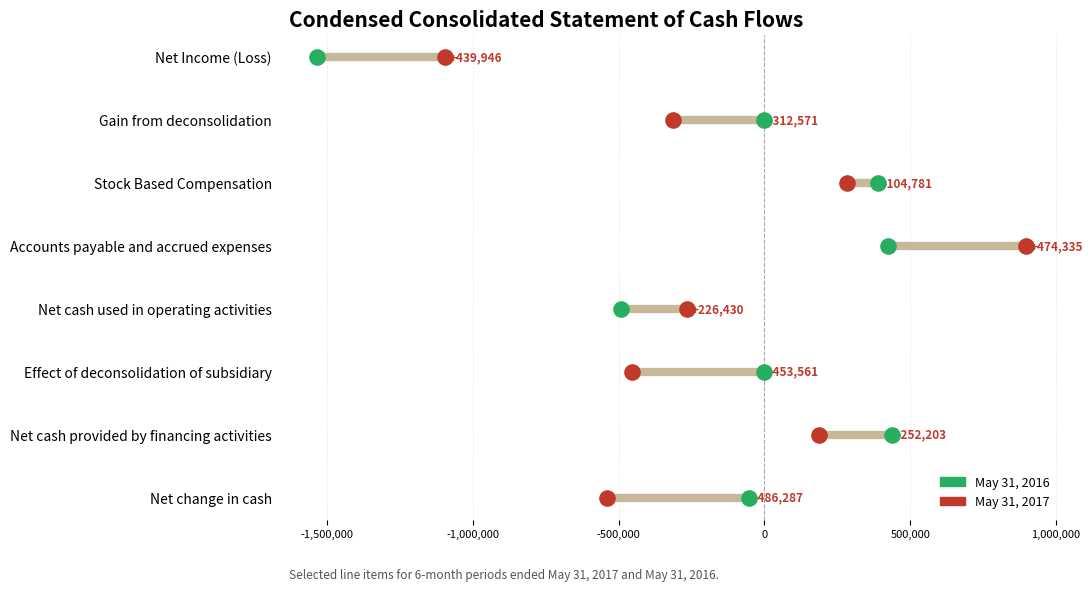

Which series reaches the maximum Y coordinate?

May 31, 2016